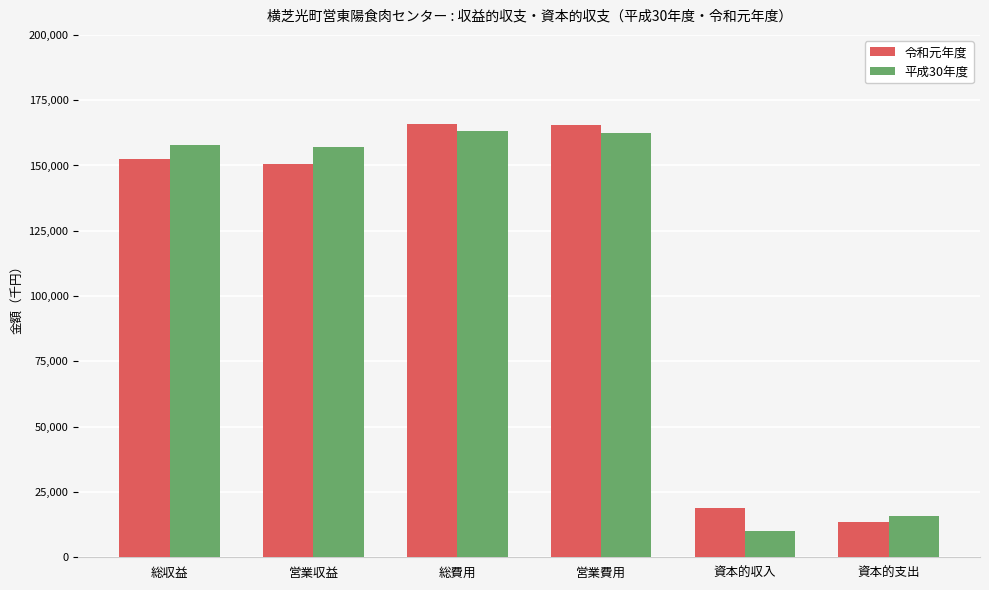

What is the difference between the maximum and second lowest values in the 平成30年度 series?

147309